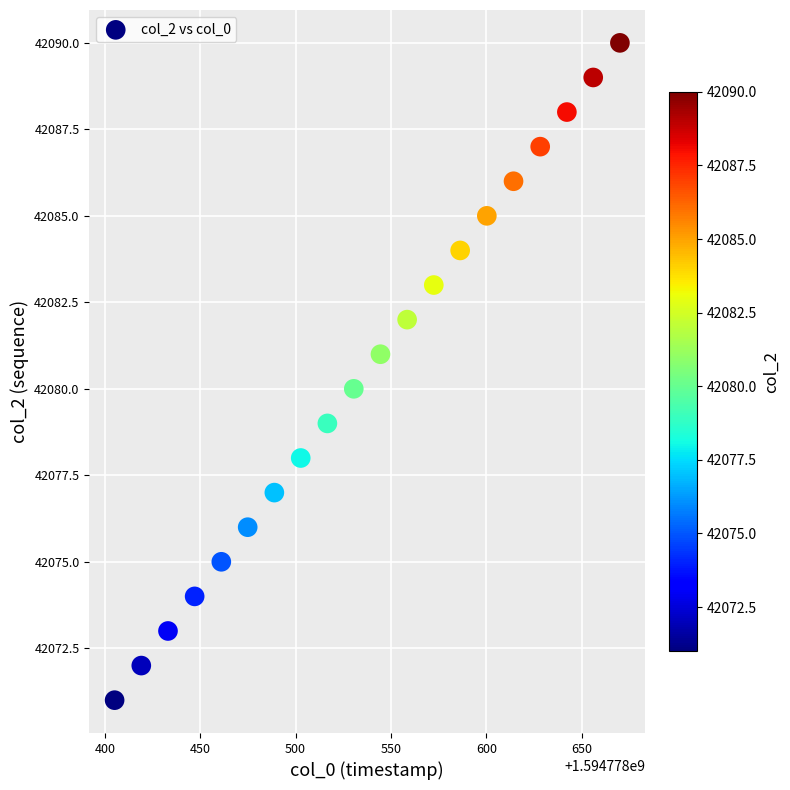

What is the range of Y values (max minus min)?

19